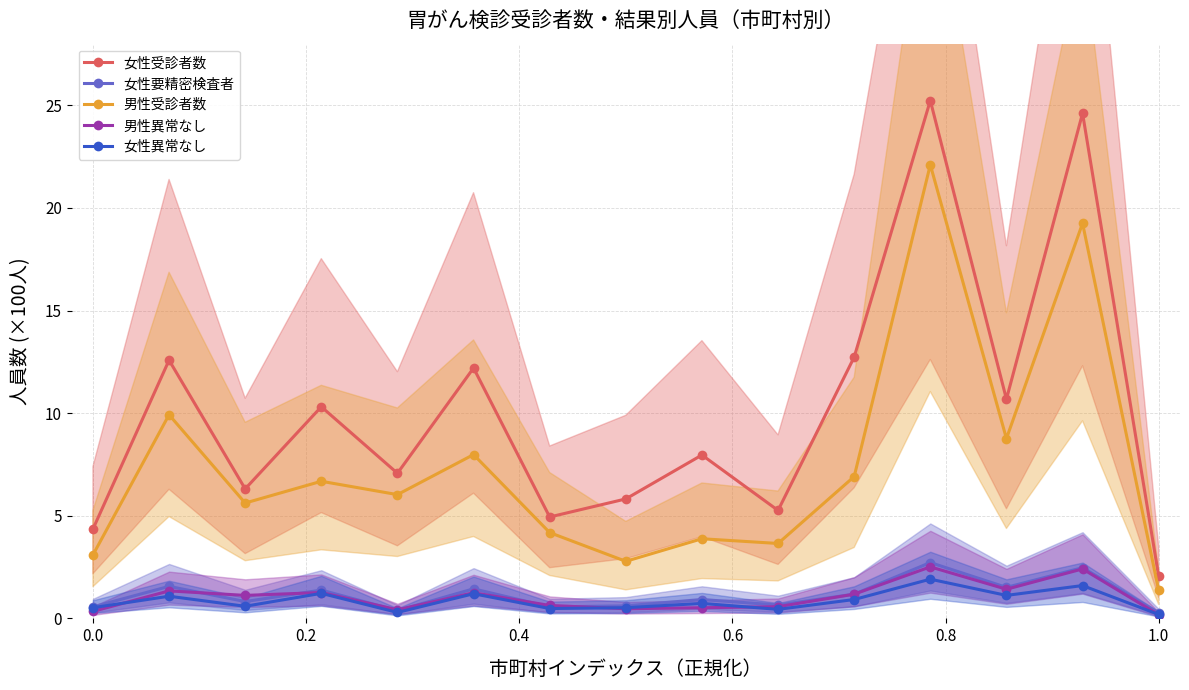

True or false: 女性受診者数 and 女性要精密検査者 intersect in this chart.

False